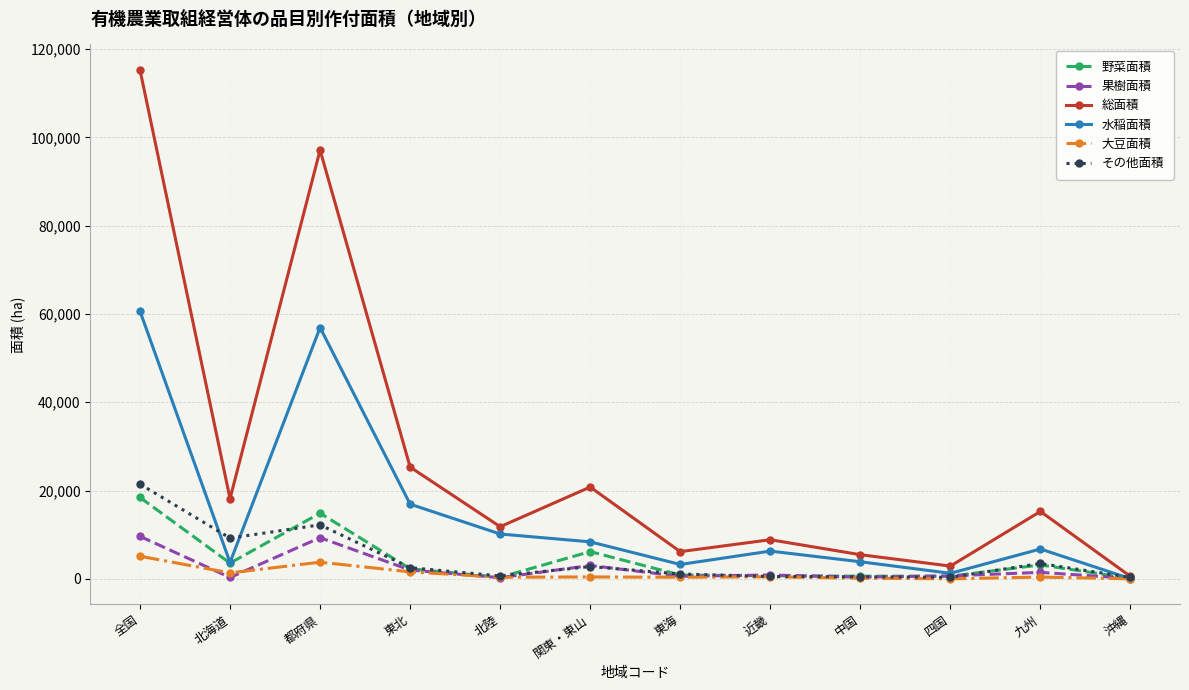

Which series has the largest total across all categories?

総面積